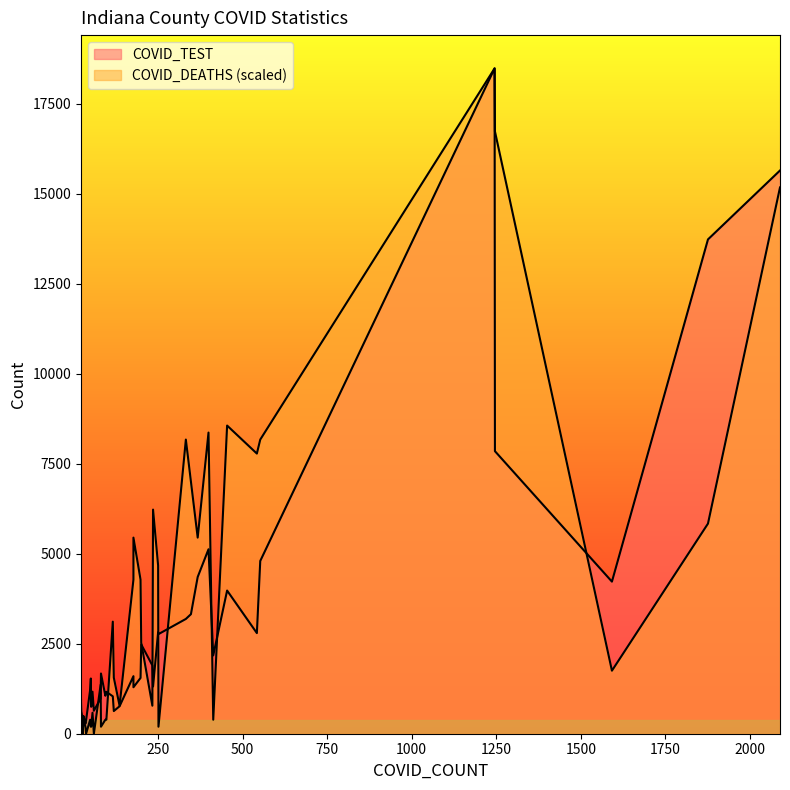

Rank the series by their maximum value, from highest to lowest.

COVID_TEST, COVID_DEATHS